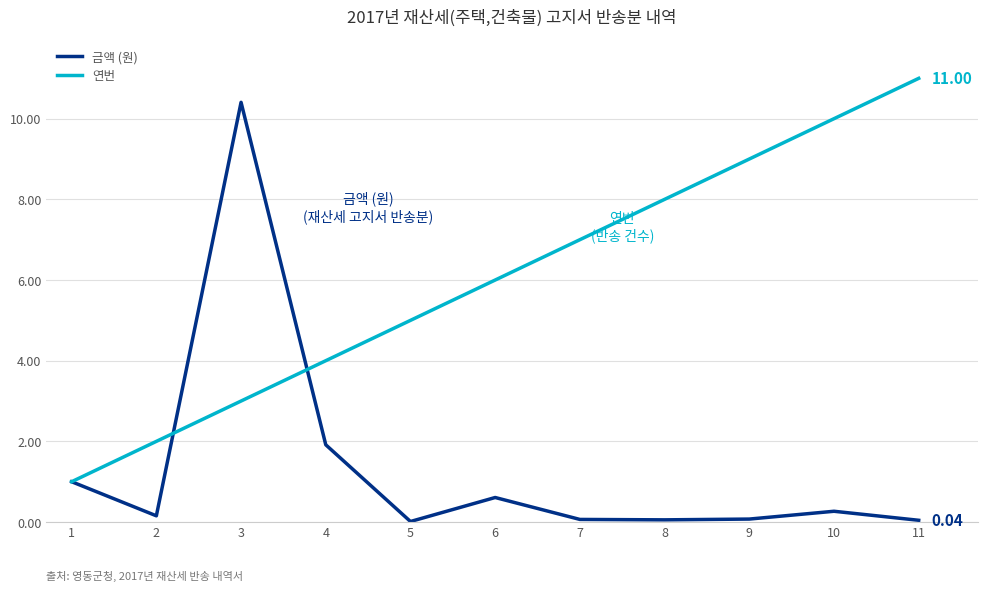

Between 6 and 11, which series saw the biggest shift?

연번